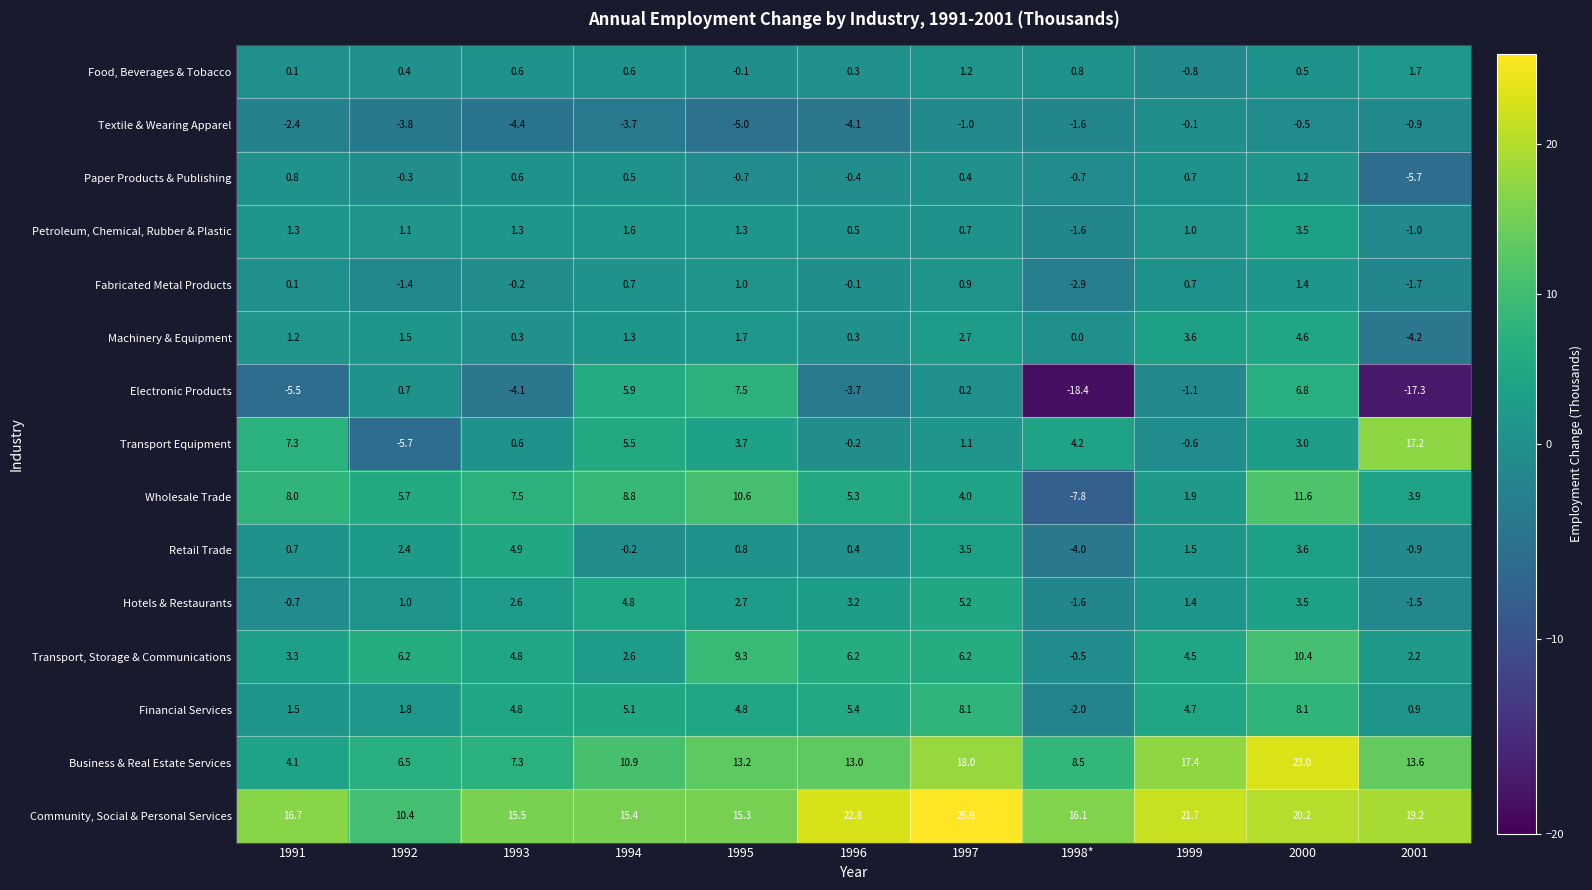

Rank the series at 1994 from lowest to highest value.

Textile & Wearing Apparel, Retail Trade, Paper Products & Publishing, Food, Beverages & Tobacco, Fabricated Metal Products, Machinery & Equipment, Petroleum, Chemical, Rubber & Plastic, Transport, Storage & Communications, Hotels & Restaurants, Financial Services, Transport Equipment, Electronic Products, Wholesale Trade, Business & Real Estate Services, Community, Social & Personal Services